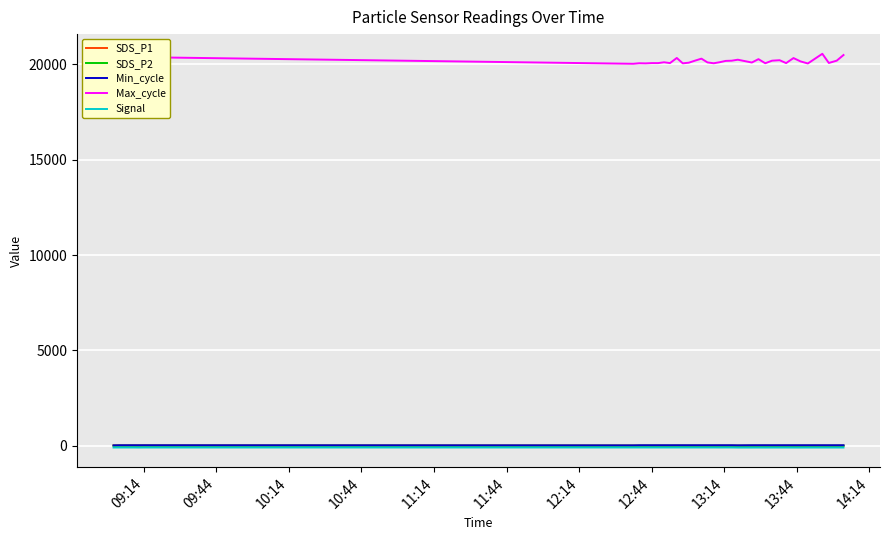

True or false: Signal and SDS_P2 intersect in this chart.

False